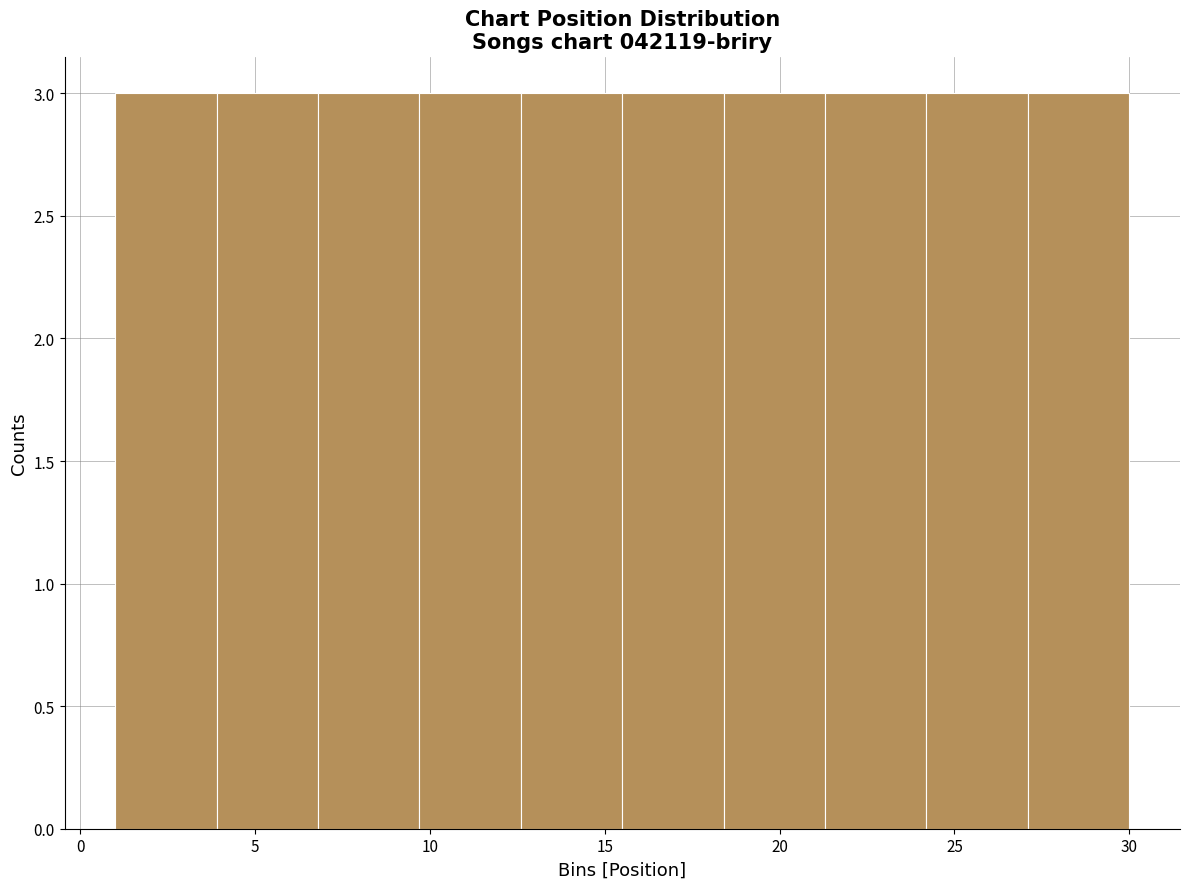

How tall is the bar that spans 15.5 to 18.4 on the x-axis? Neither the bar edges nor the heights are printed on the chart, so give them approximately, as read against the axes.

3